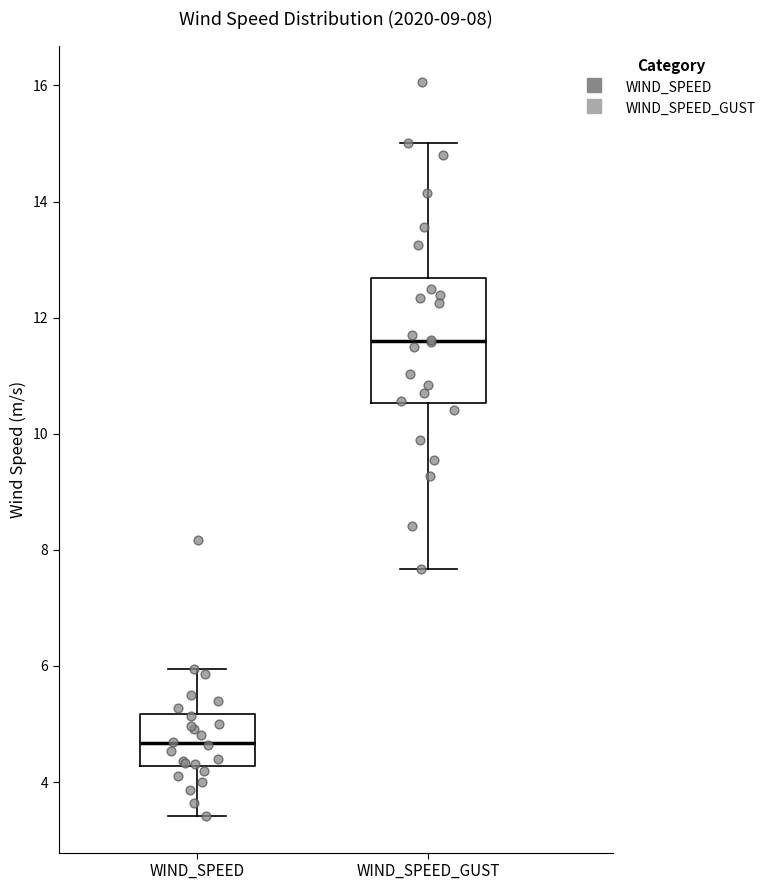

Comparing the boxes themselves (not the whiskers), which one is the tallest?

WIND_SPEED_GUST